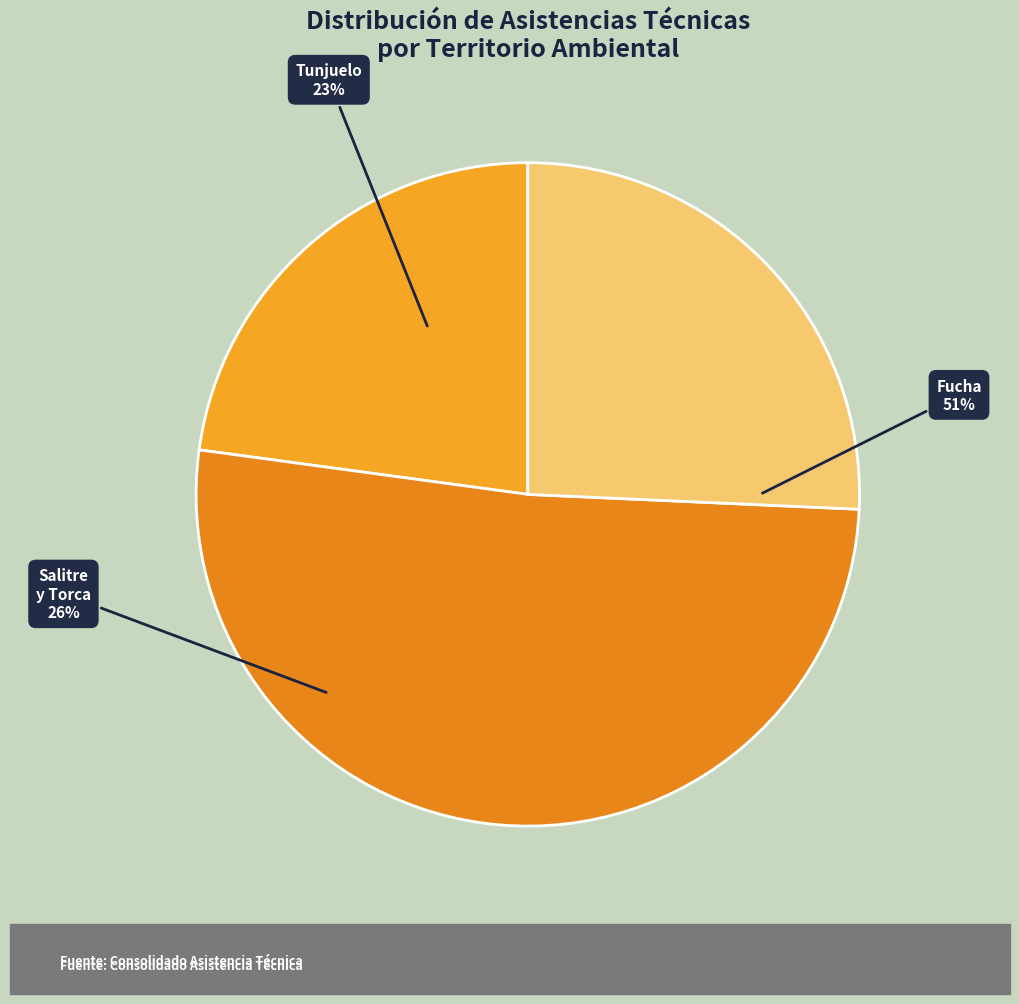

Count the number of slices in the pie.

3